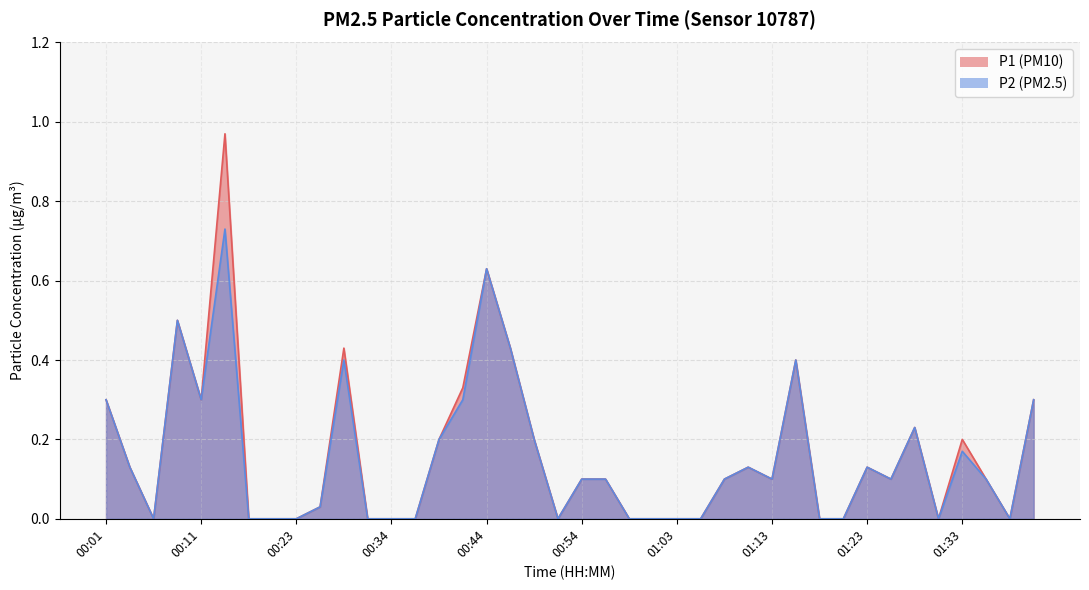

True or false: P2 has a value of 0.1 at 01:11.

False